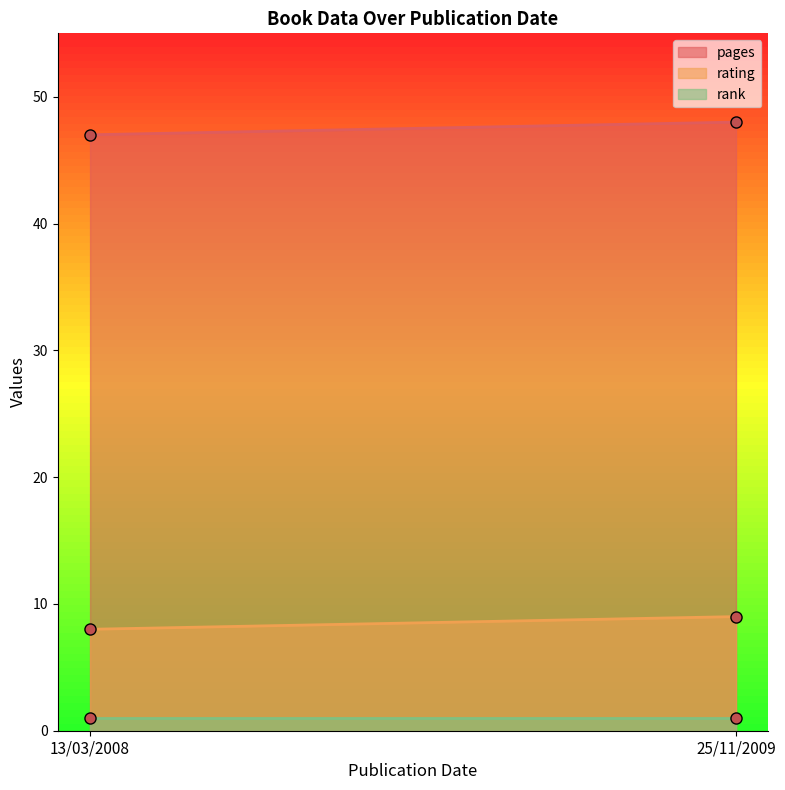

True or false: rank has a value of 1 at 25/11/2009.

True